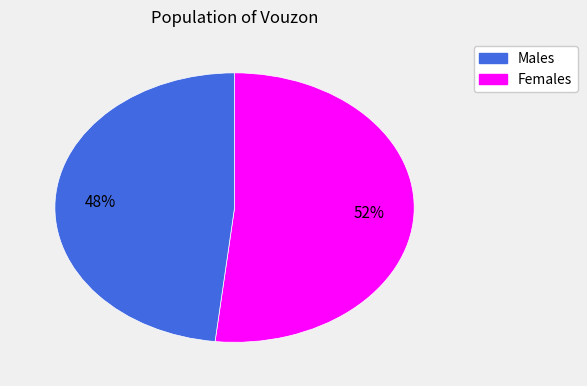

To the nearest percent, what is the average slice percentage?

50%